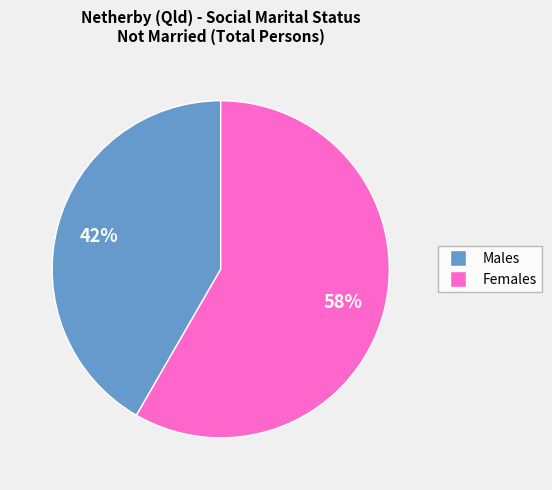

Which slice is the largest?

Females